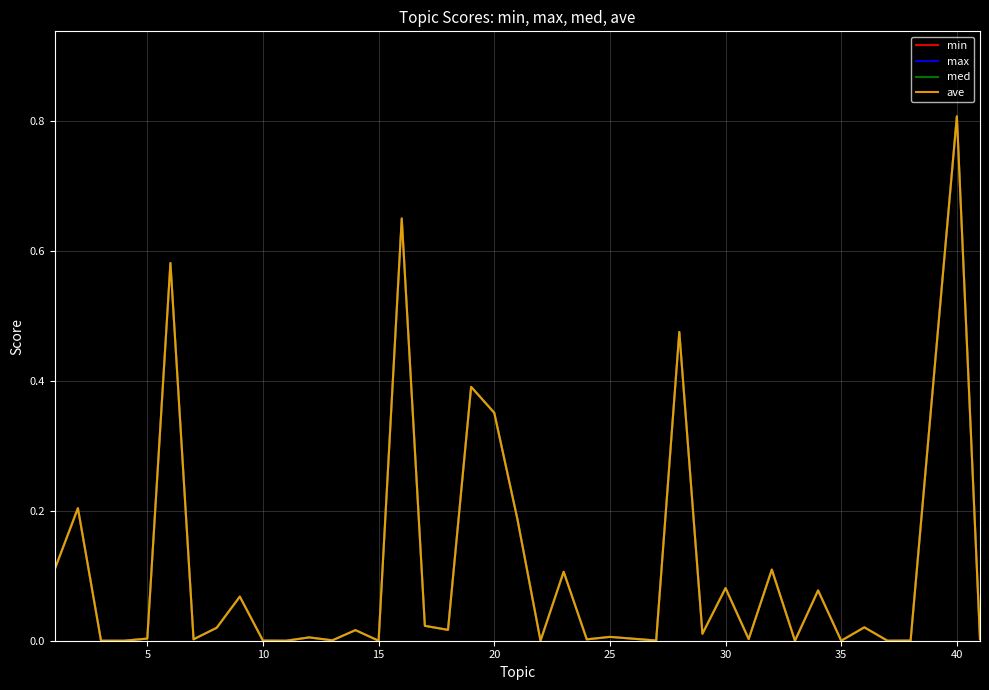

What is the difference between the maximum and minimum values in the med series?

0.8